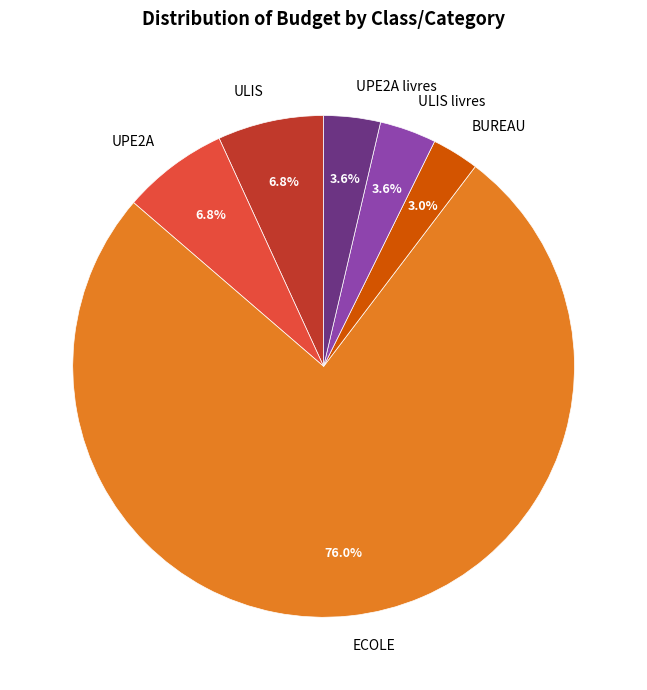

How many segments does this pie chart have?

6